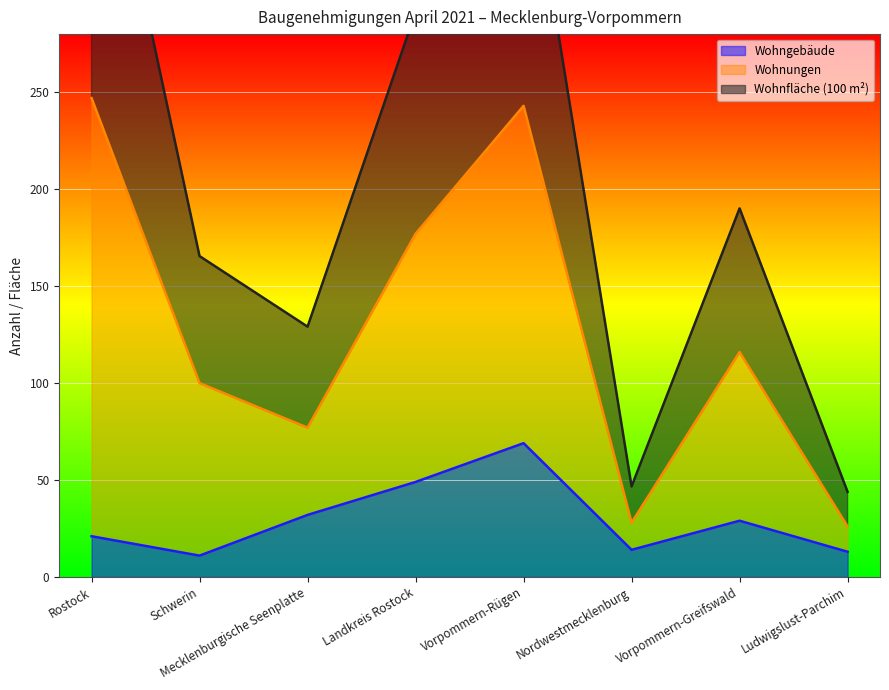

What is the approximate value of Wohngebäude at Schwerin?

11